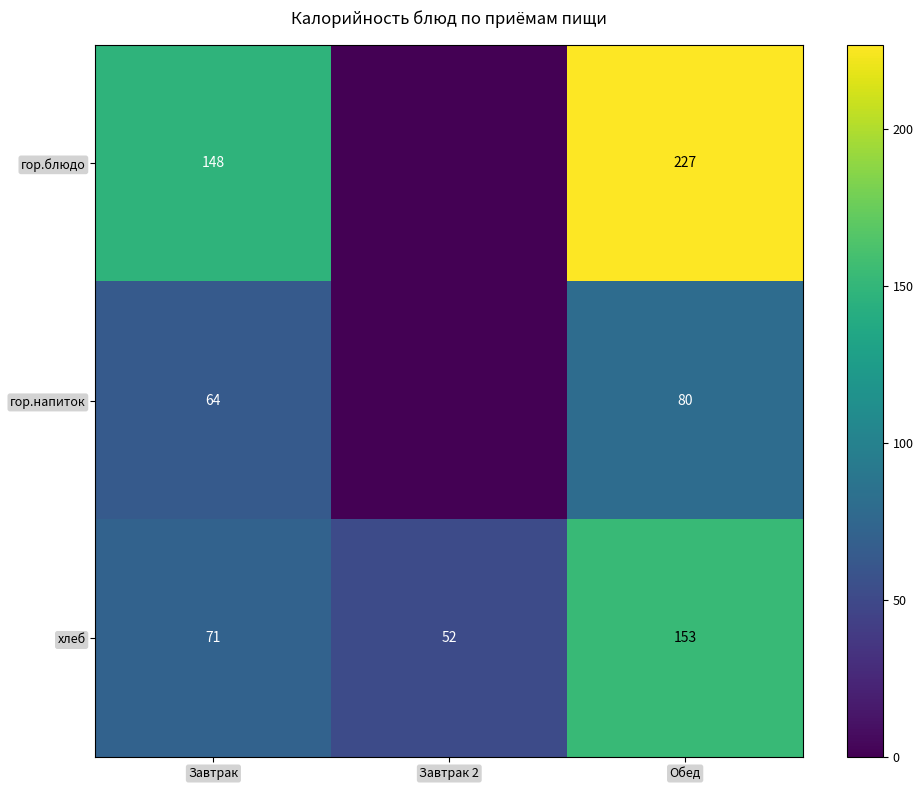

How many distinct data groups are displayed?

3